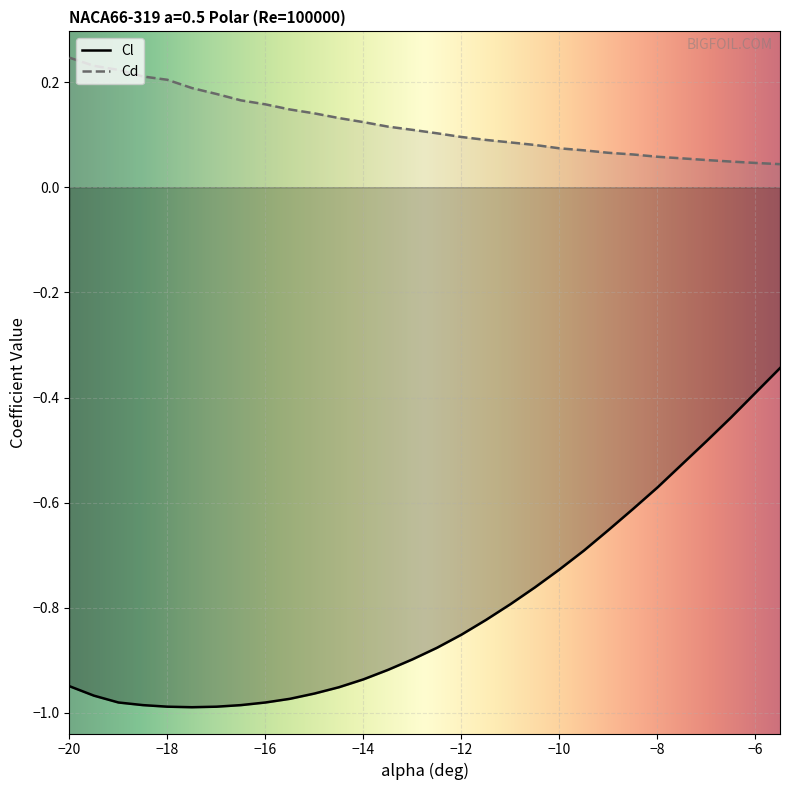

True or false: Cl and Cd intersect in this chart.

False